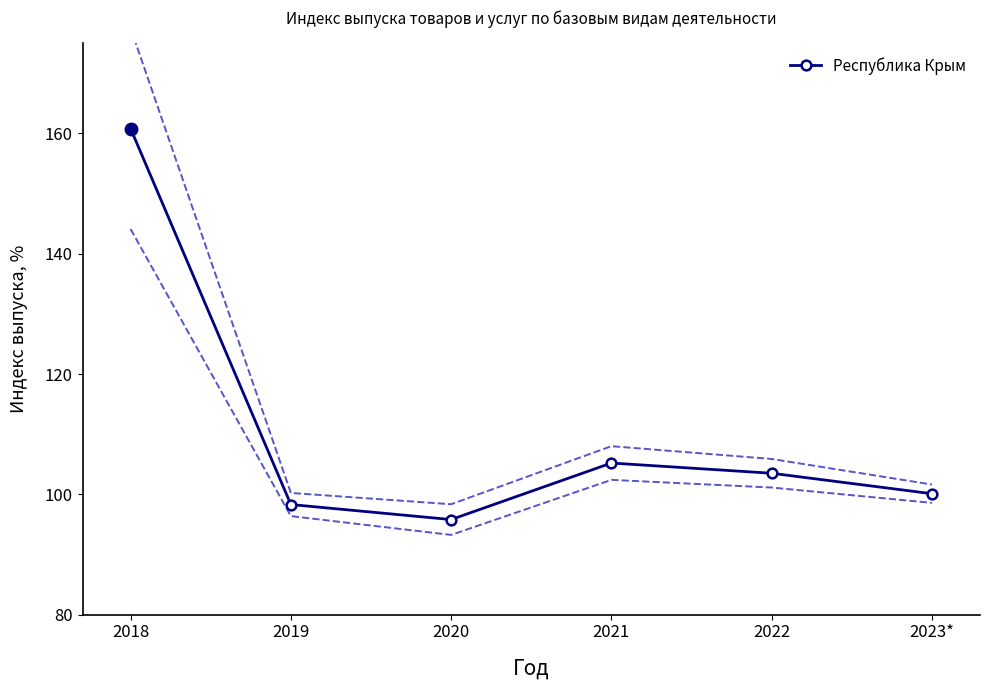

What is the label of the 2nd point from the right?

2022